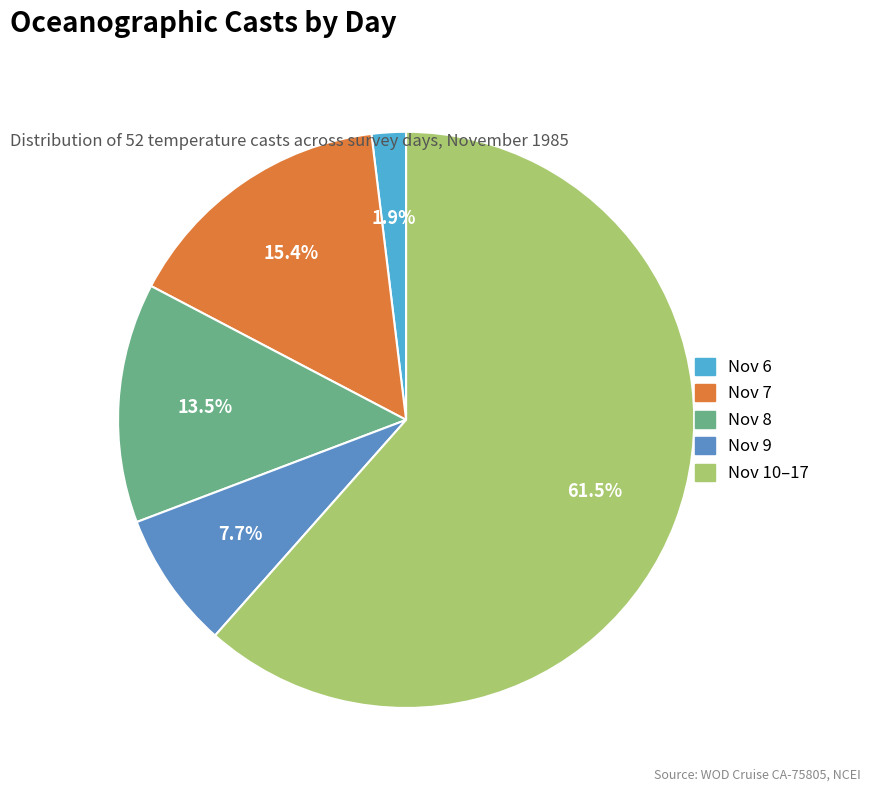

Does any single category account for the majority?

Yes